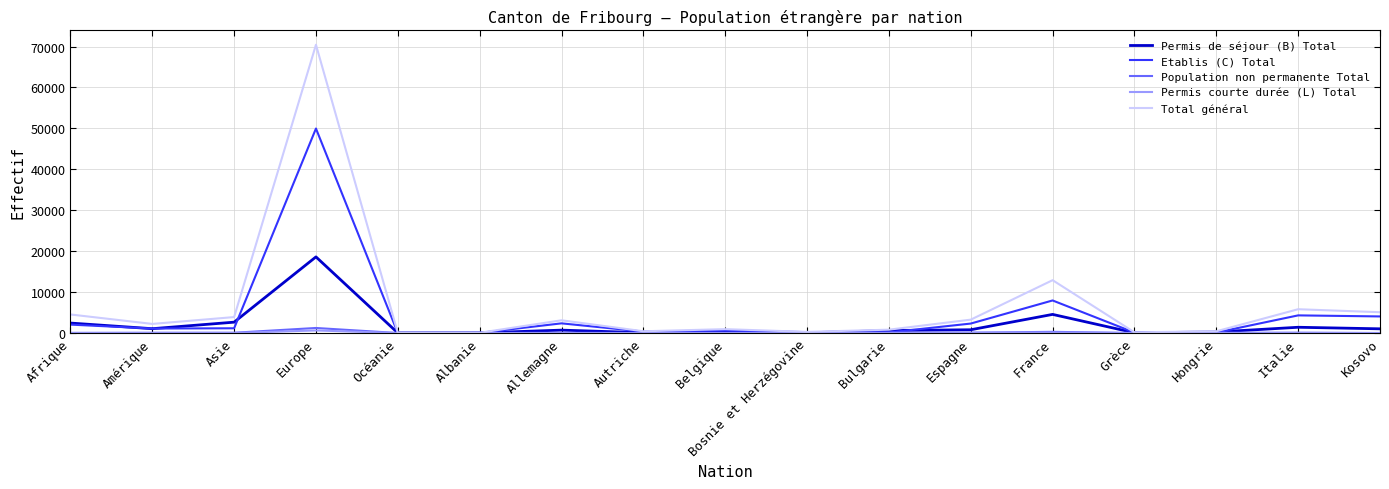

Which category has the highest value across all series?

Europe